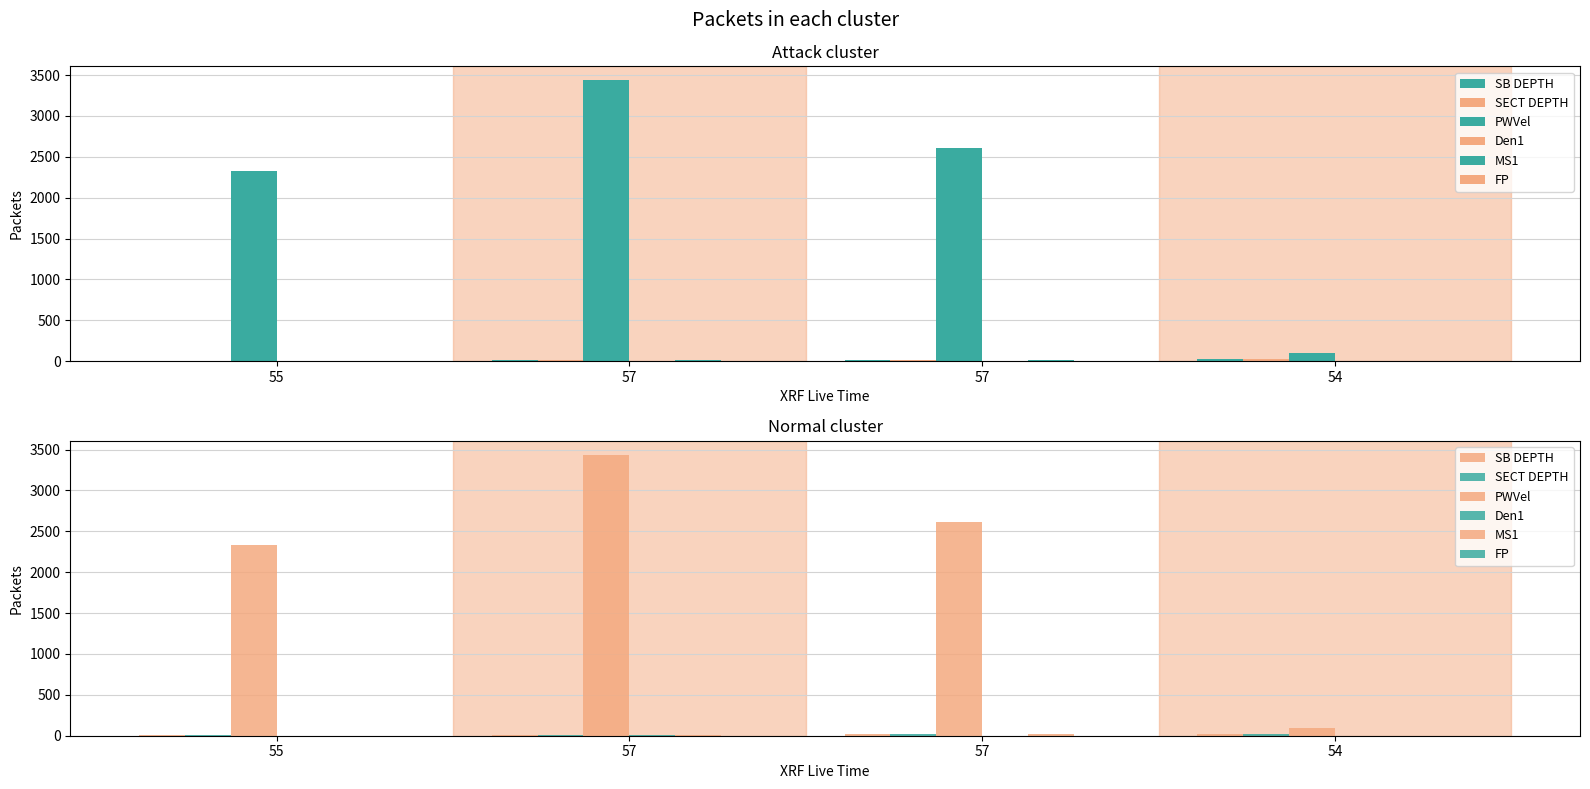

Where does the PWVel series first go above 2611?

57